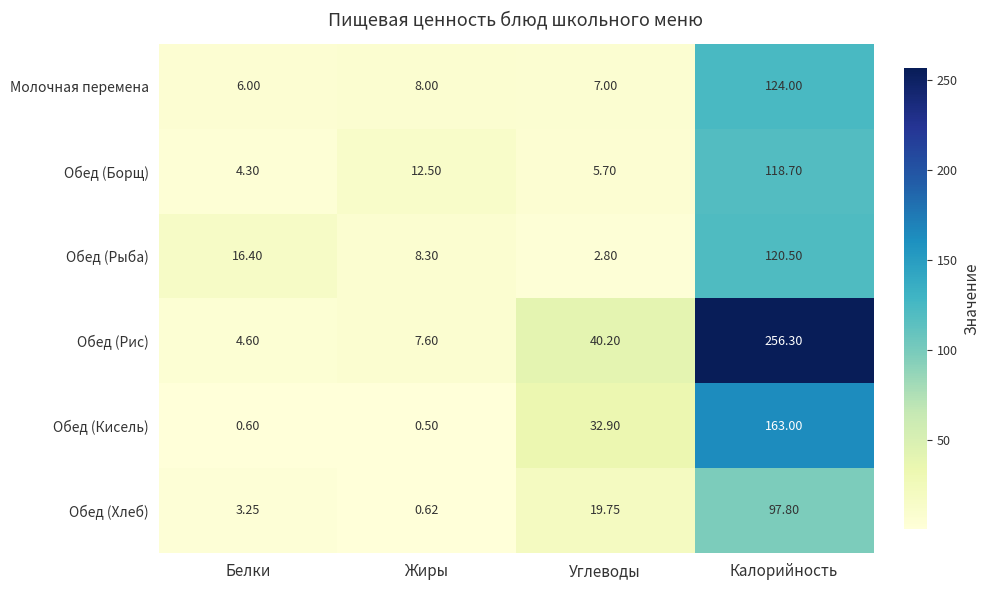

At how many categories does at least one series exceed 129?

1